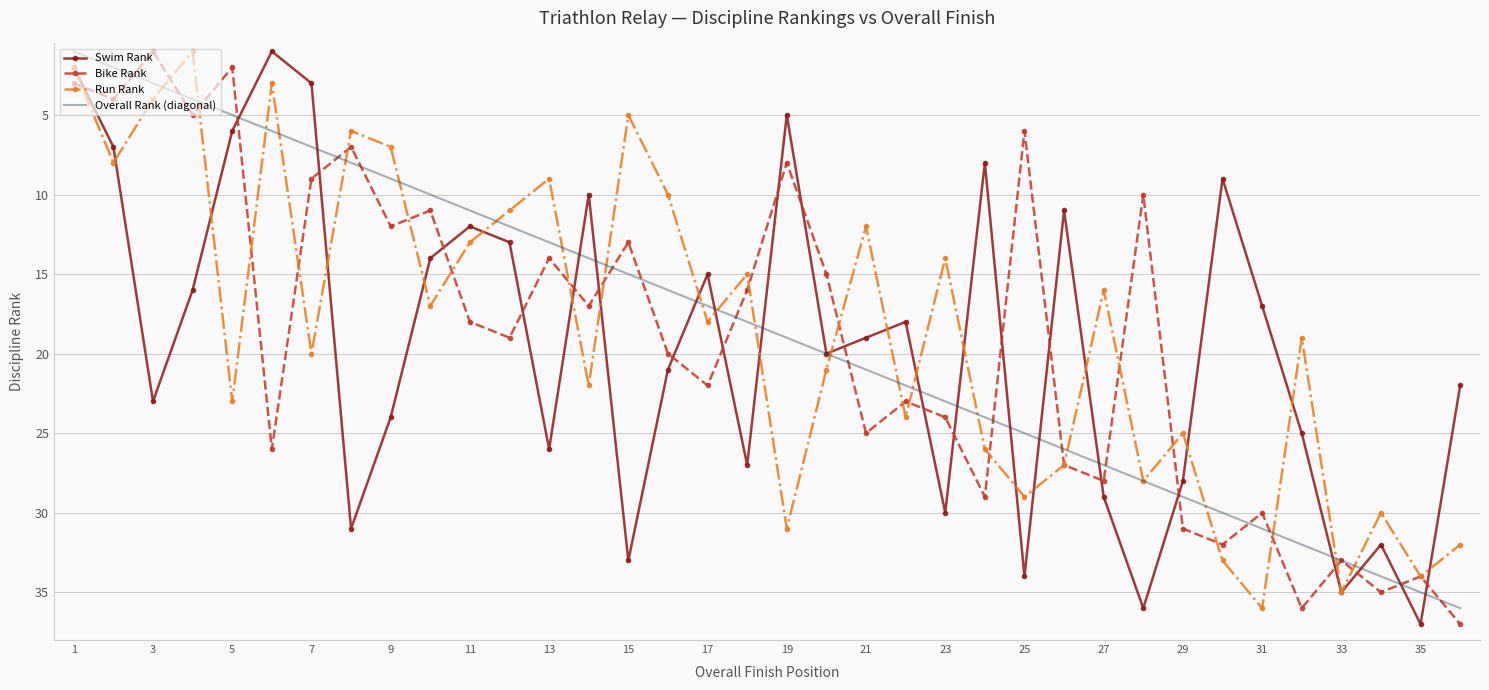

True or false: Run Rank has more than 0 interior local peaks.

True